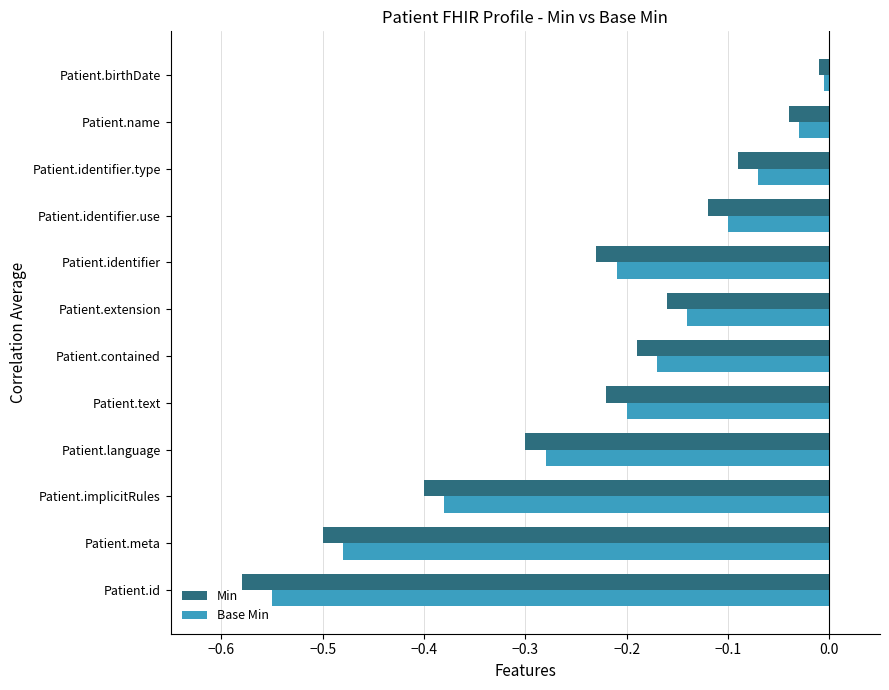

The Base Min series shows -0.3 at Patient.language. True or false?

True